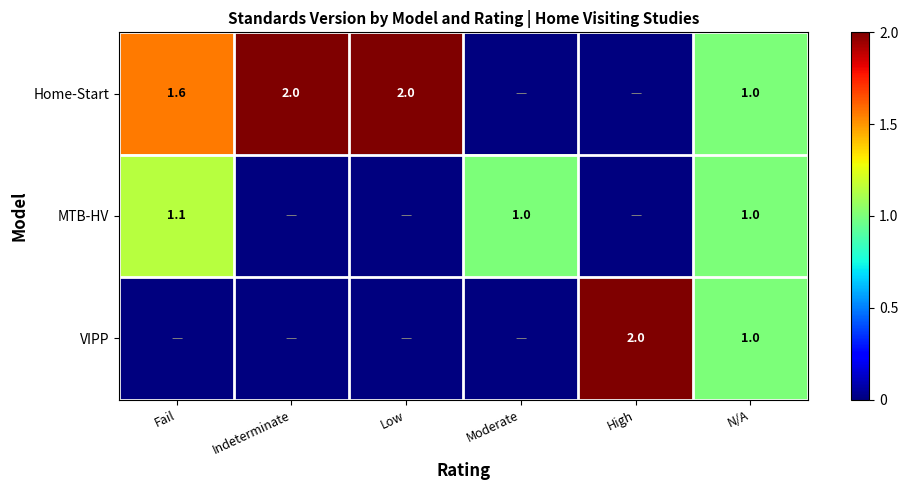

What is the sum of the Home-Start values at Fail and N/A?

2.6